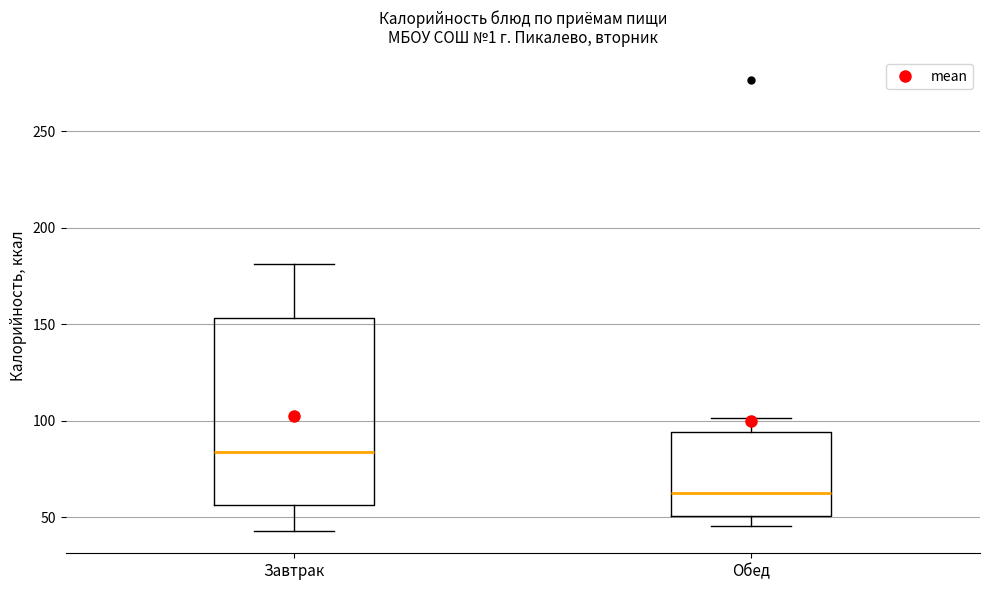

Reading left to right, transcribe this box plot: for each box, give where its median line is, the range the box spans, and where its two whiskers end, as read against the y-axis. The values are not printed on the chart, so give them approximately, as read against the axis.

Завтрак: median 85, box 55 to 155, whiskers 45 to 180
Обед: median 65, box 50 to 95, whiskers 45 to 100